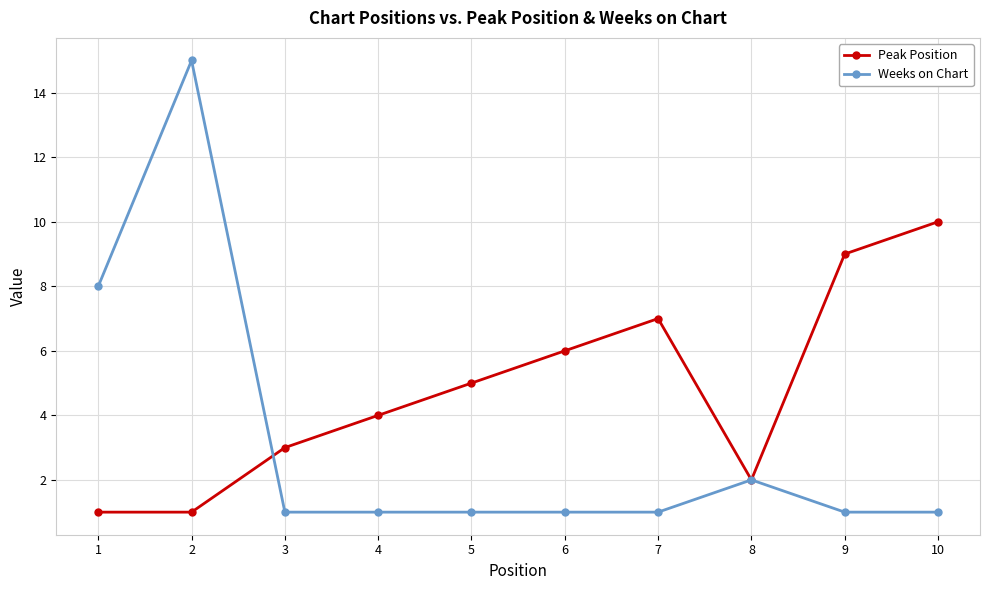

Count the number of data series in this chart.

2